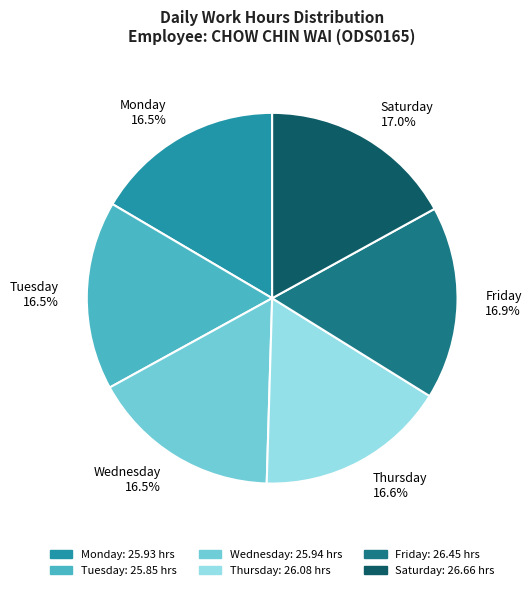

Does Friday account for over 50% of the chart?

No